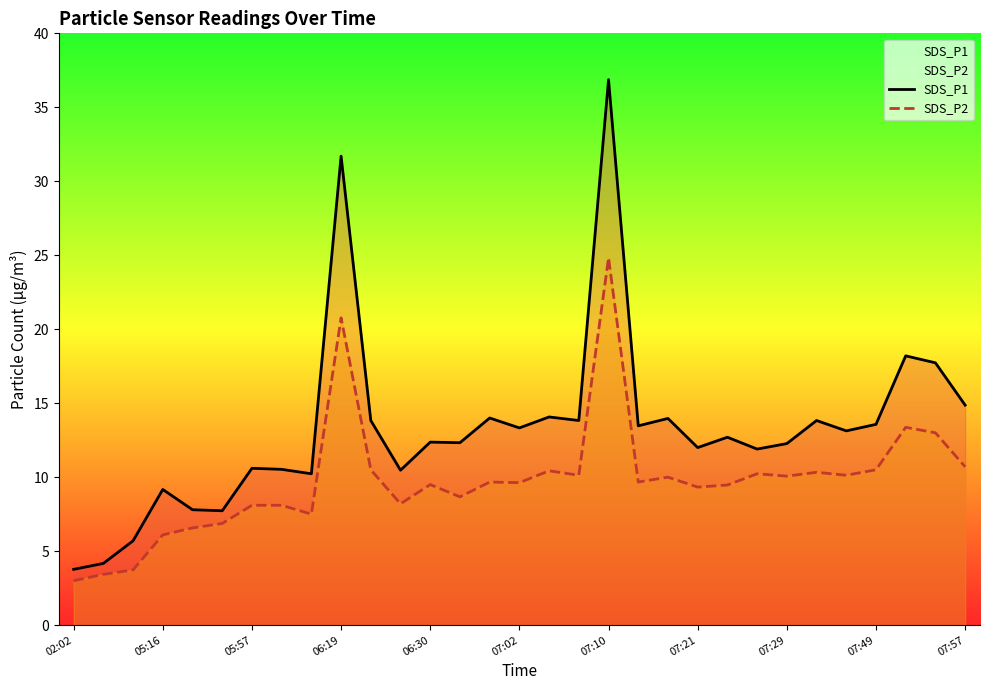

How many lines are shown in the chart?

2